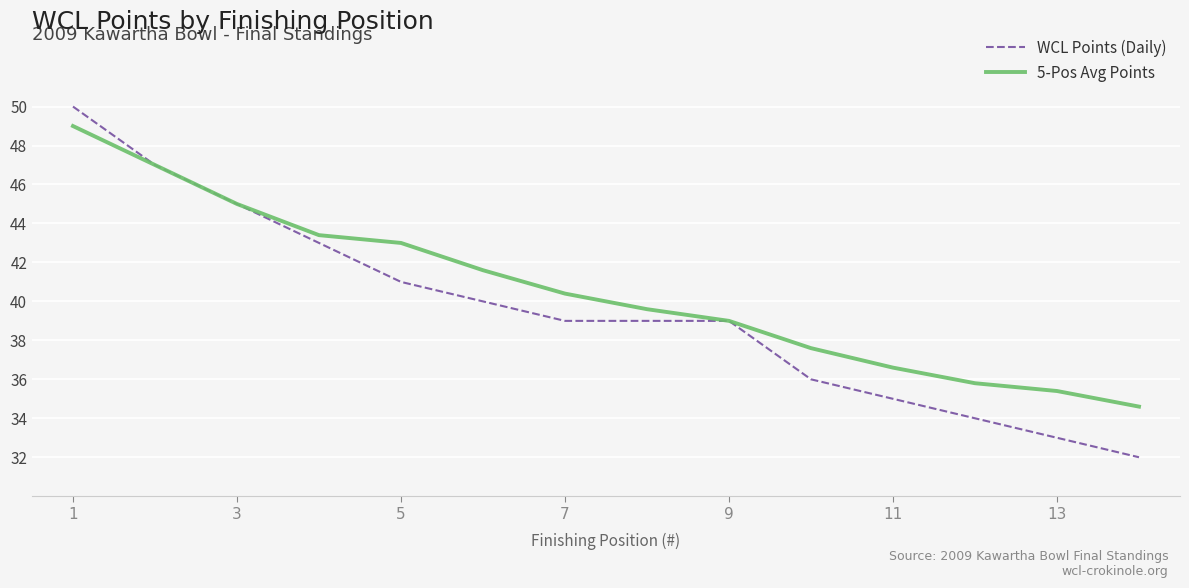

What is the greatest value displayed?

50.0